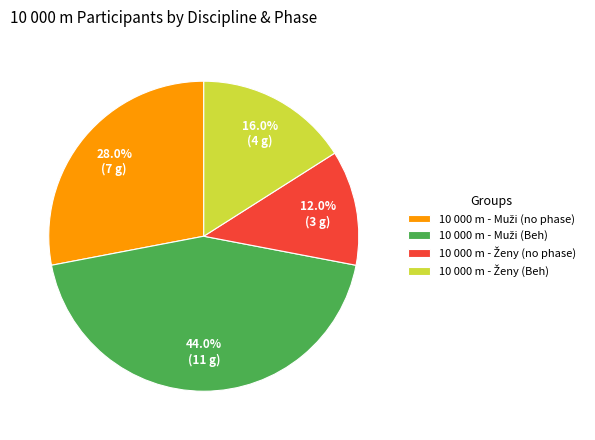

Is there a majority slice in this chart?

No